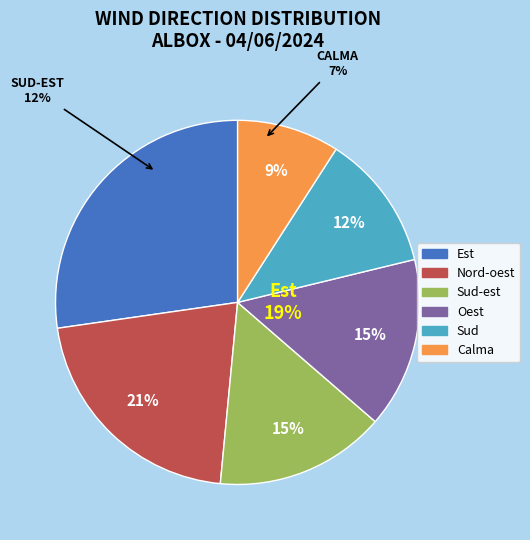

To the nearest percent, what is the combined percentage of Nord-oest and Sud?

33%